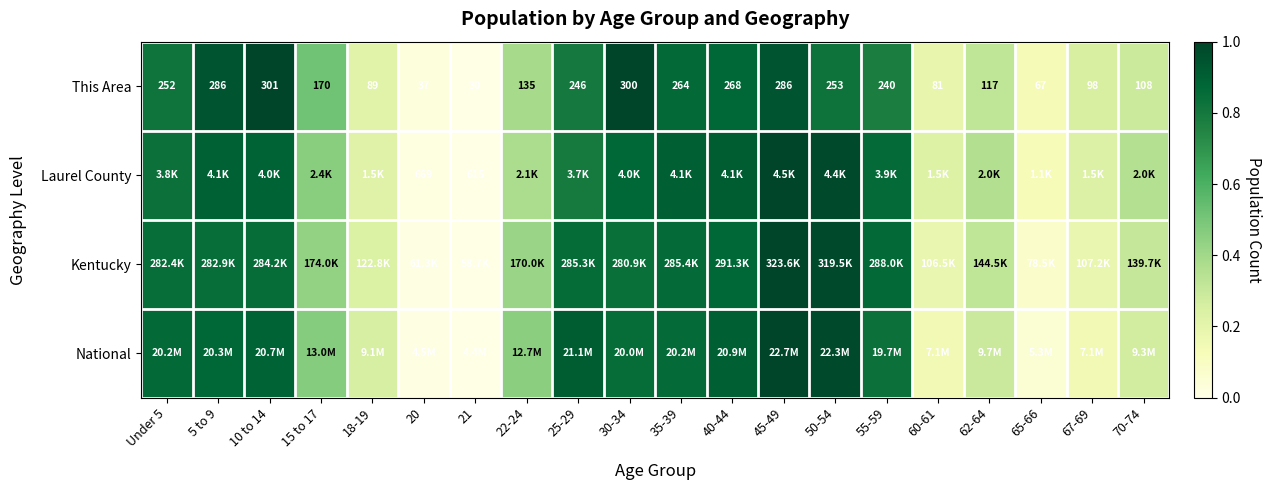

At which category is the sum across all series the highest?

45-49